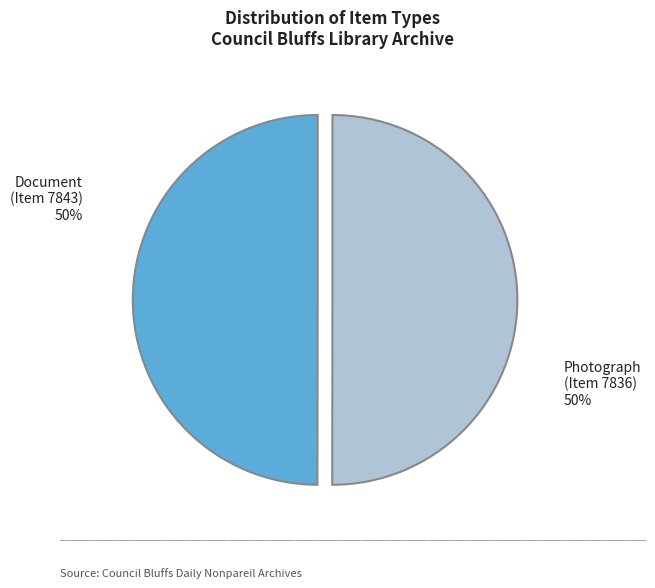

Approximately how many times larger is the value at Document (Item 7843) compared to Photograph (Item 7836)?

1.0